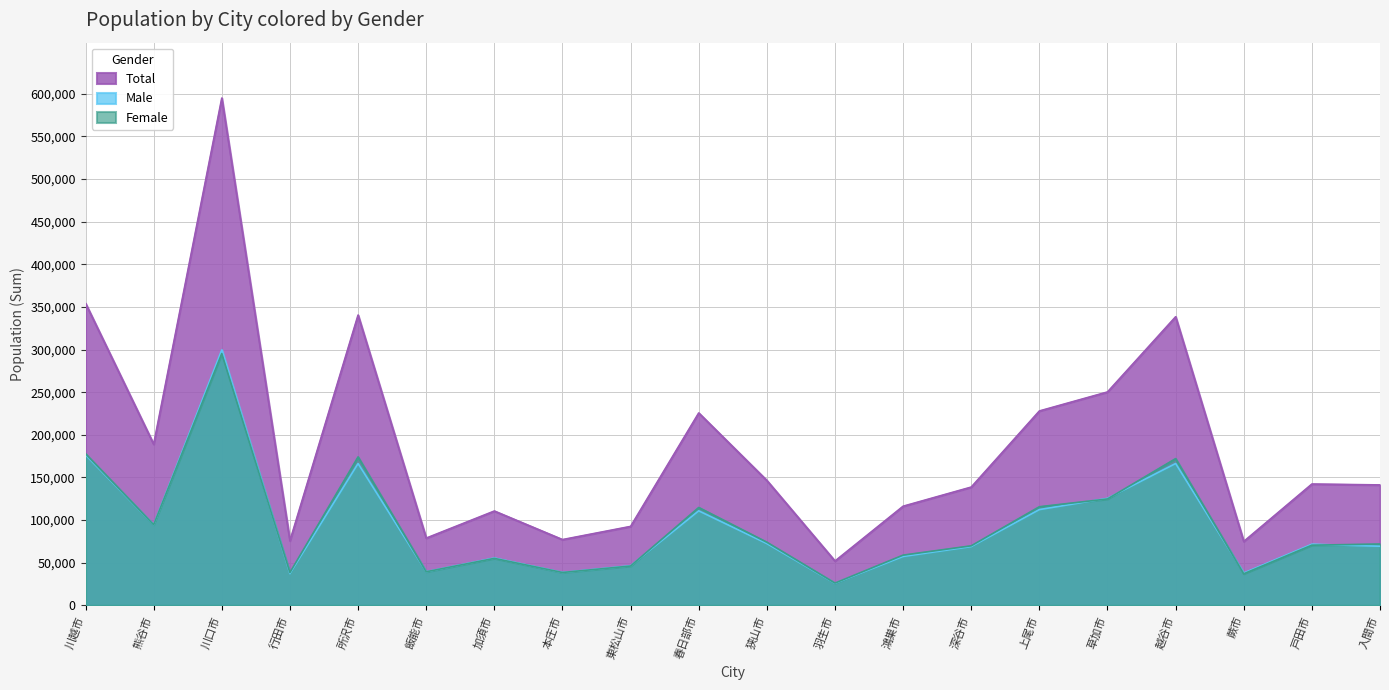

True or false: Male has more than 0 points higher than both neighbors.

True